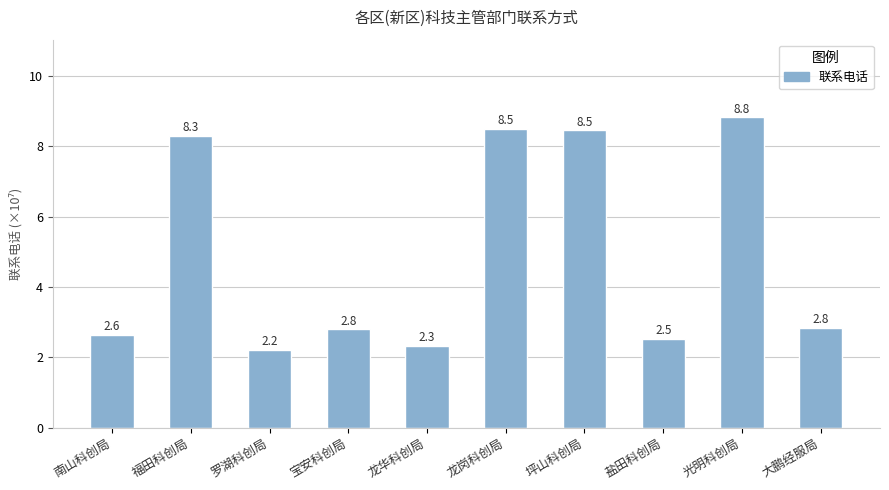

The chart shows a value of 14.9 at 光明科创局. True or false?

False